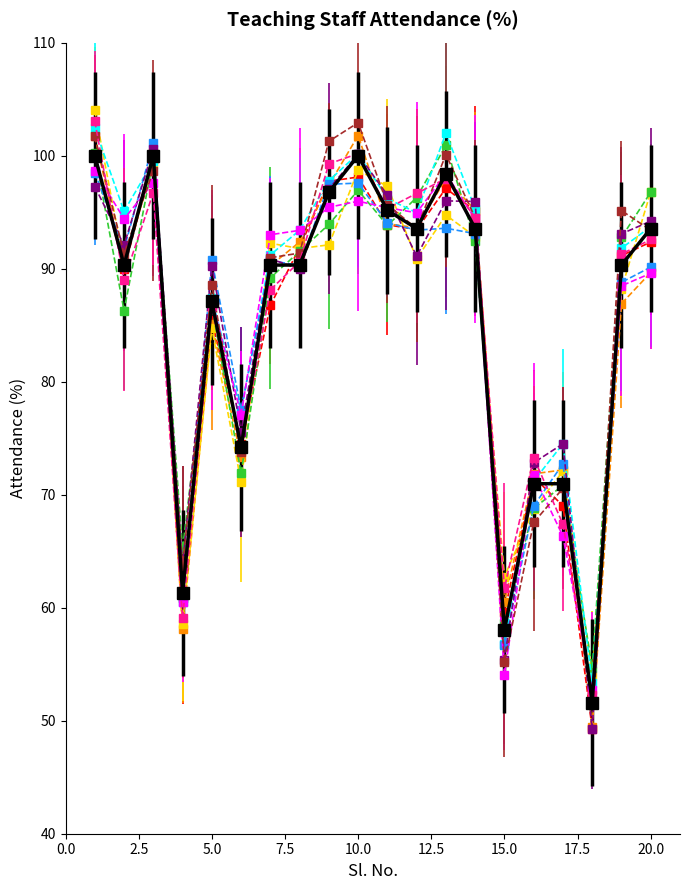

What is the greatest value displayed?

104.0